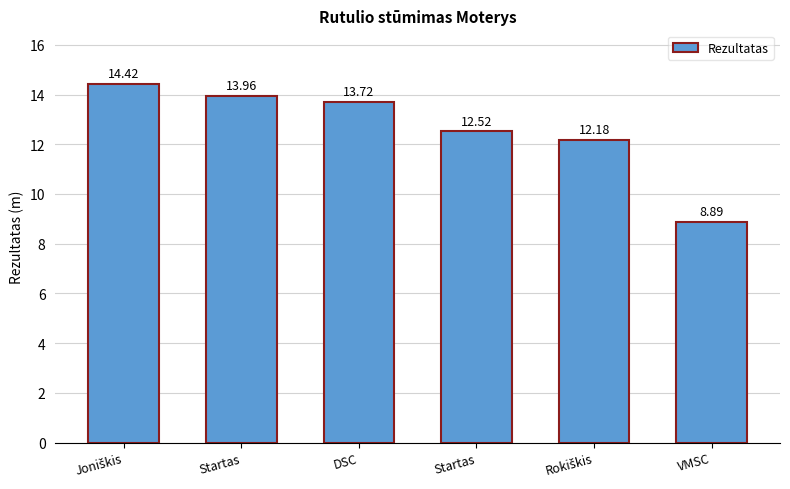

Does the chart contain any negative values?

No